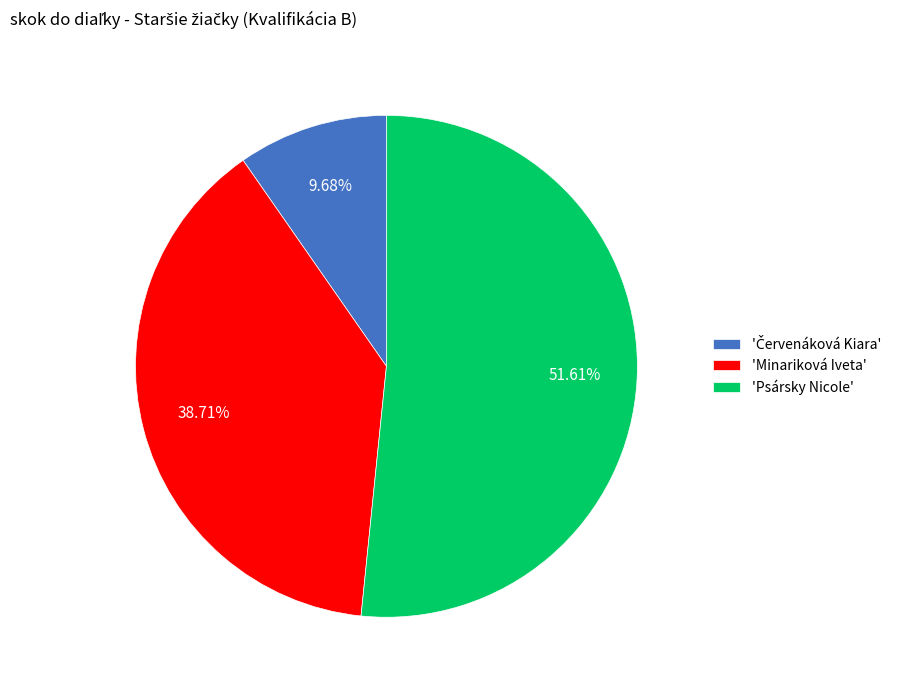

Which has a higher value, 'Psársky Nicole' or 'Minariková Iveta'?

'Psársky Nicole'